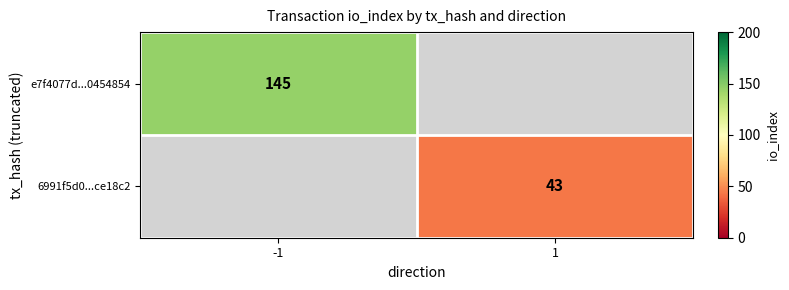

Is it true that 6991f5d0...ce18c2 equals 43 at 1?

True